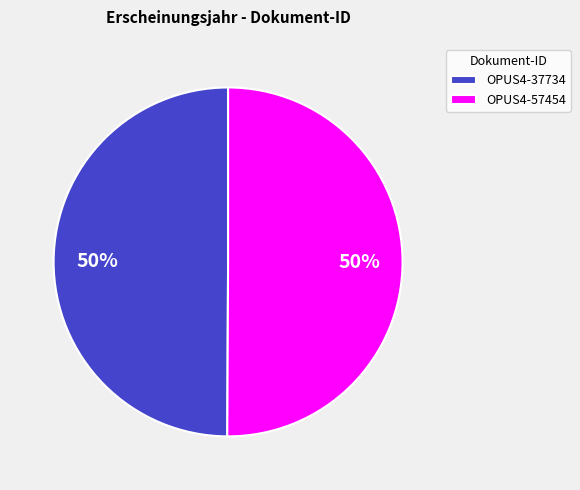

What percentage is the OPUS4-57454 slice, to the nearest percent?

50%